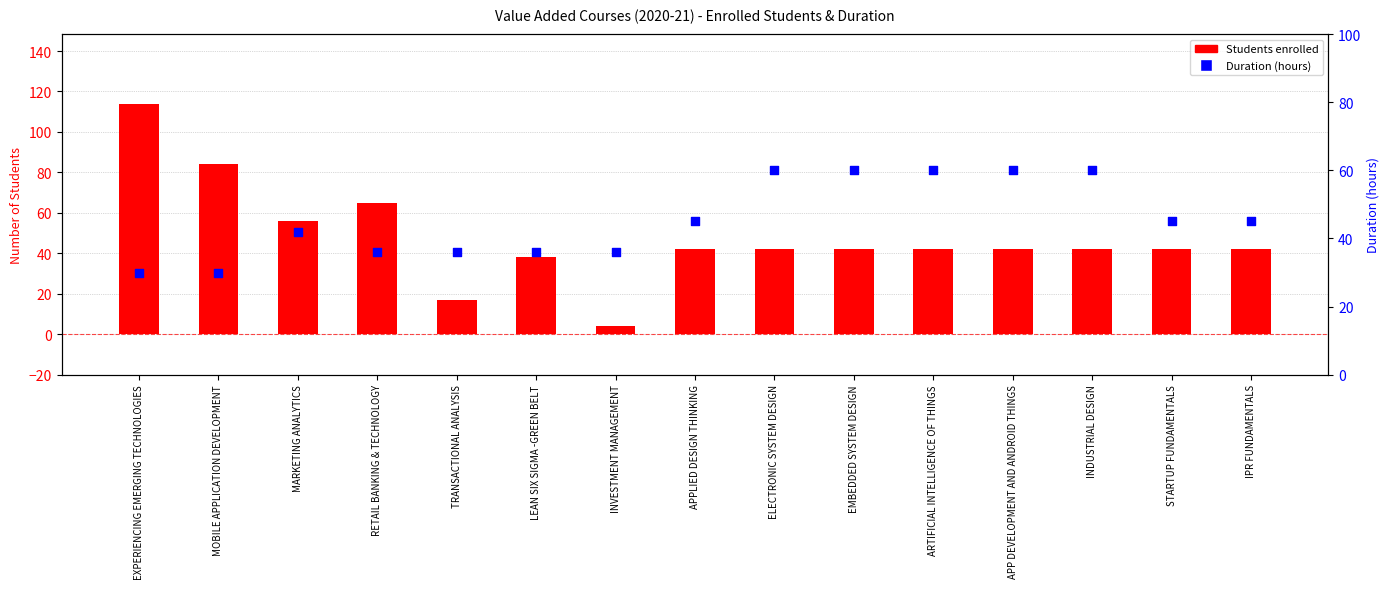

Which series has the largest Y range (max minus min)?

Students enrolled